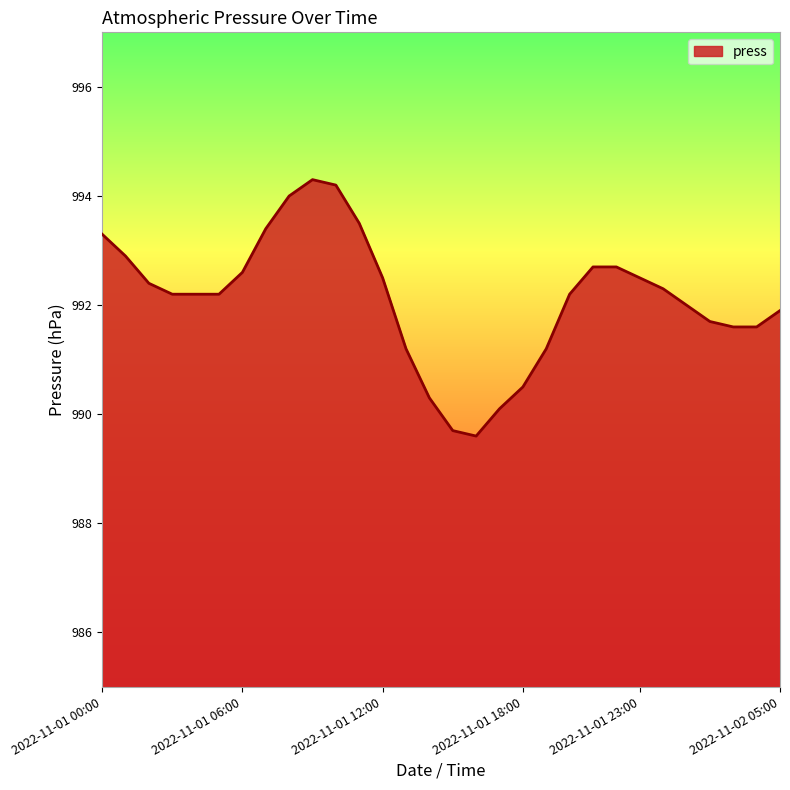

What is the difference between the maximum and minimum values?

4.7